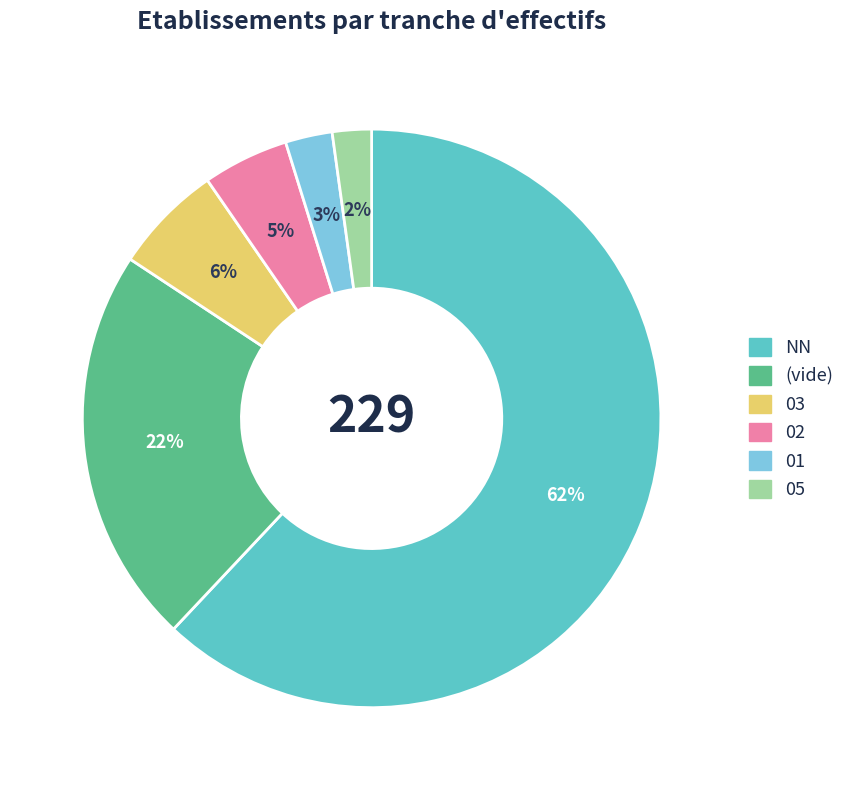

To the nearest percent, what is the average slice percentage?

17%